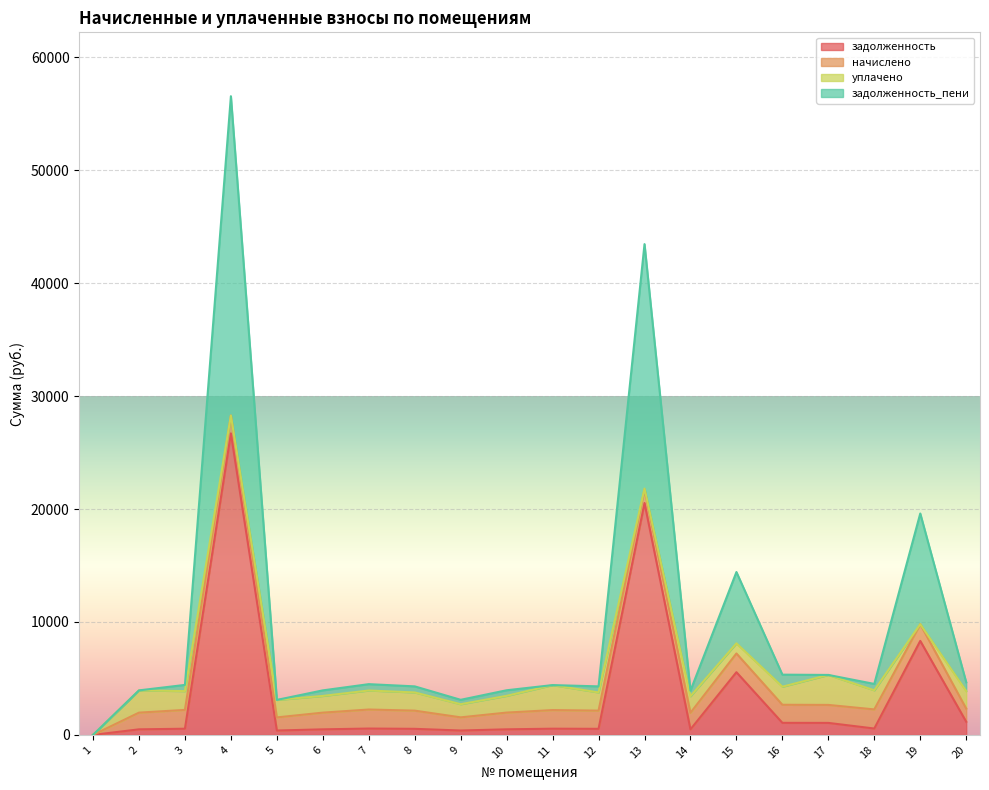

At which category is the sum across all series the highest?

4